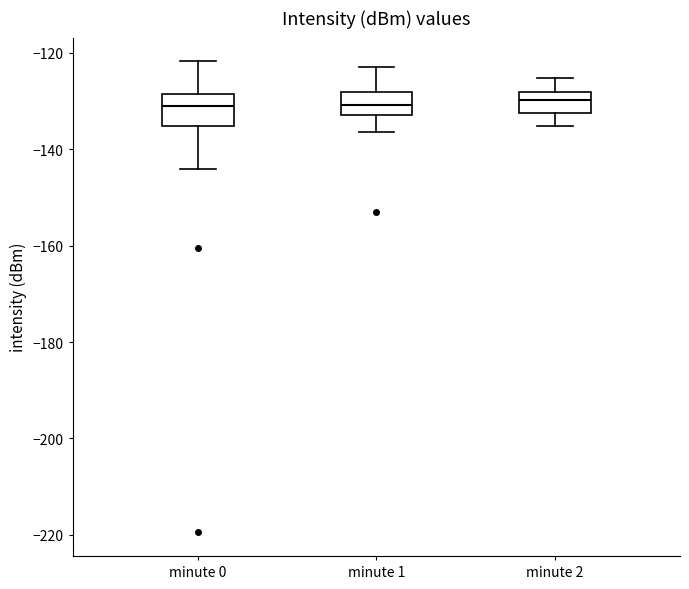

Reading left to right, read every box against the y-axis: the position of its median line, the range the box covers, and the ends of its whiskers. The values are not printed on the chart, so give them approximately, as read against the axis.

minute 0: median -130, box -136 to -128, whiskers -144 to -122
minute 1: median -130, box -132 to -128, whiskers -136 to -122
minute 2: median -130, box -132 to -128, whiskers -136 to -126